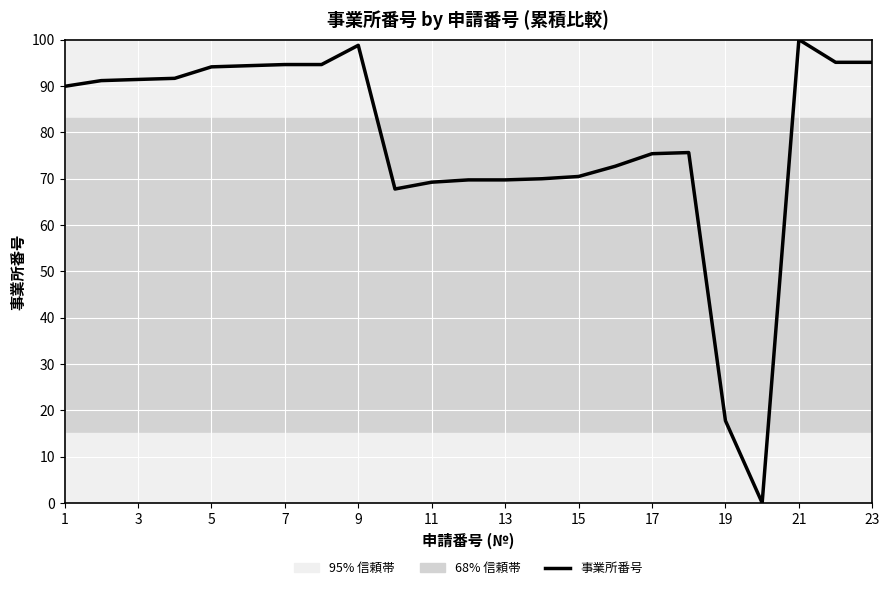

What is the difference between the maximum and minimum values?

100.0